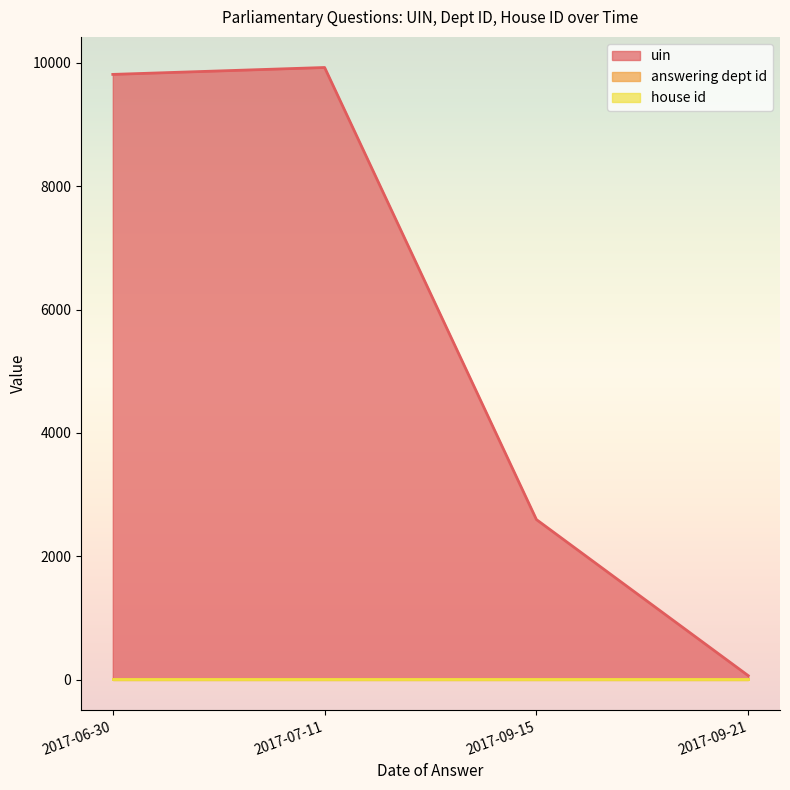

How many lines are shown in the chart?

3